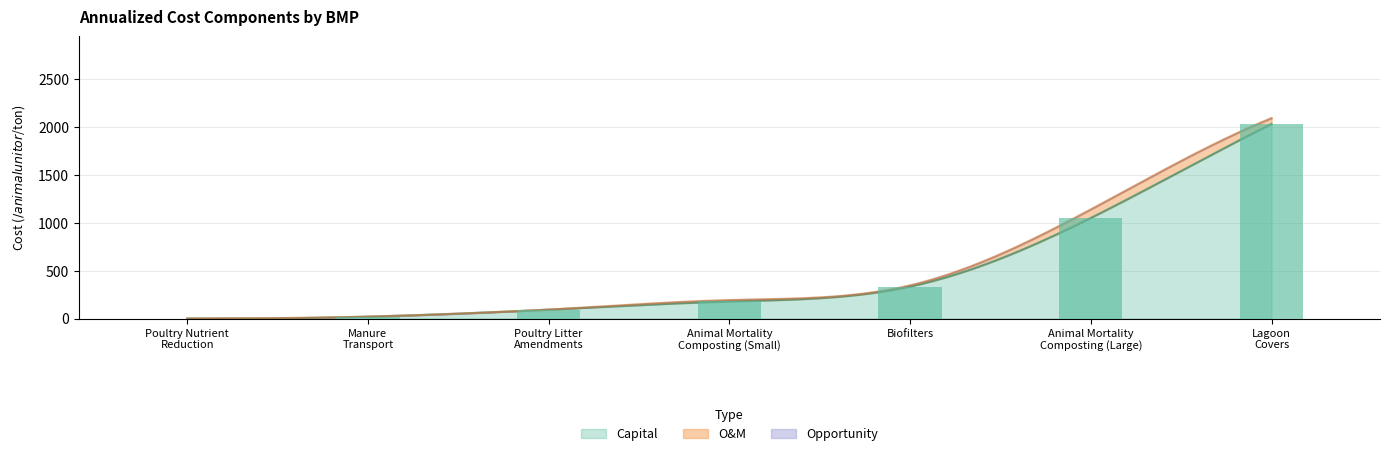

What is the difference between the maximum and second lowest values in the OandM series?

89.2